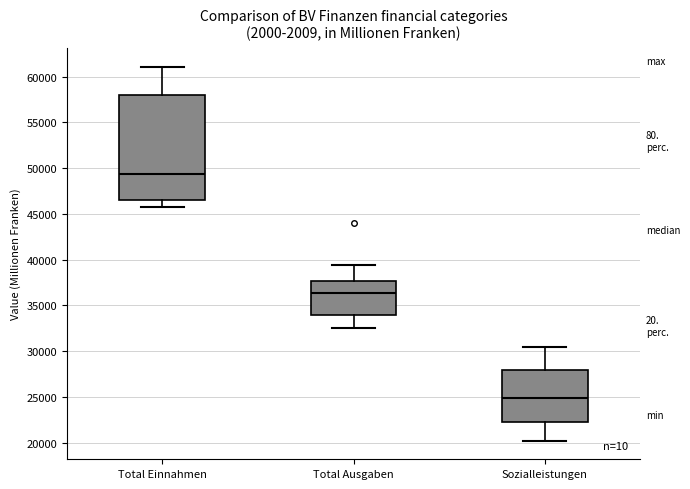

Reading left to right, transcribe this box plot: for each box, give where its median line is, the range the box spans, and where its two whiskers end, as read against the y-axis. The values are not printed on the chart, so give them approximately, as read against the axis.

Total Einnahmen: median 49500, box 46500 to 58000, whiskers 45500 to 61000
Total Ausgaben: median 36500, box 34000 to 37500, whiskers 32500 to 39500
Sozialleistungen: median 25000, box 22500 to 28000, whiskers 20000 to 30500